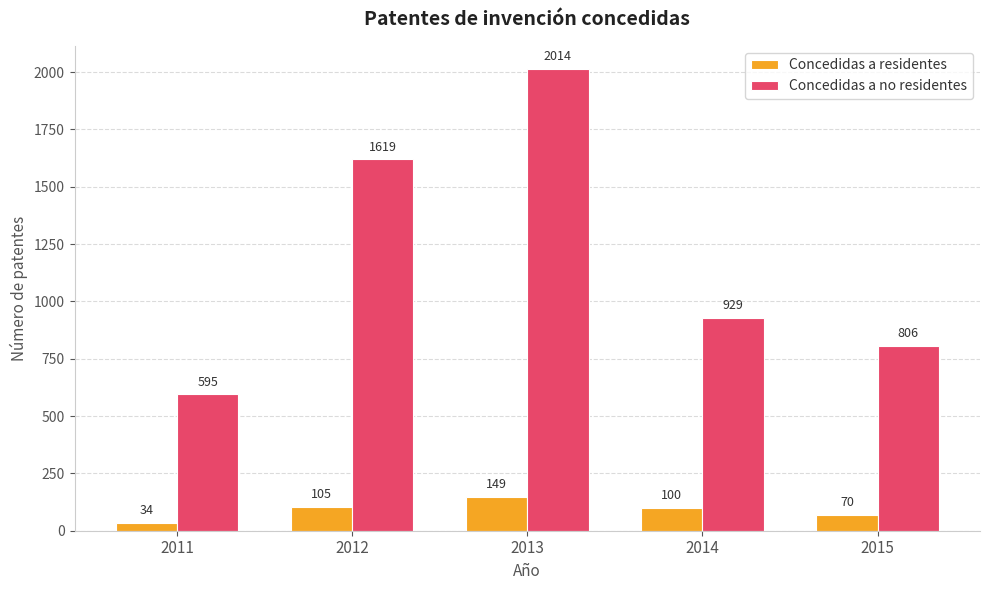

At which label is Concedidas a no residentes closest to 1304?

2012